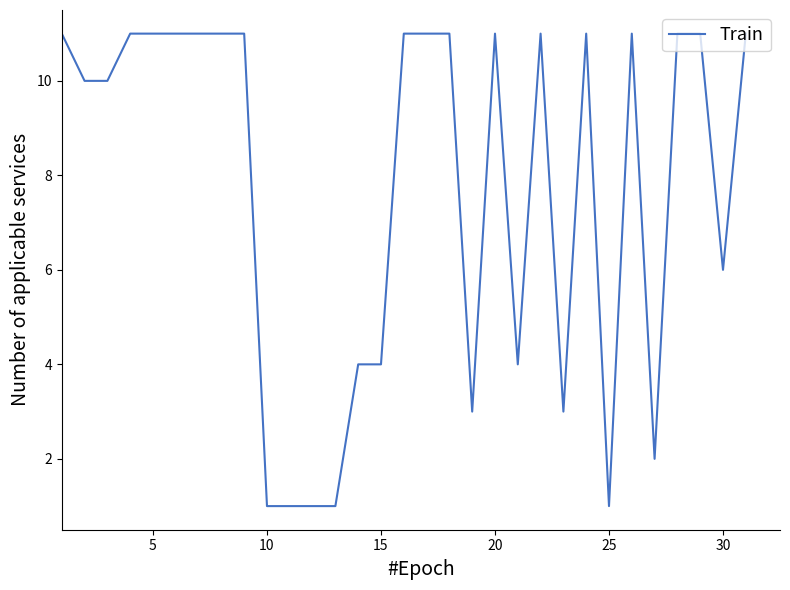

What is the greatest value displayed?

11